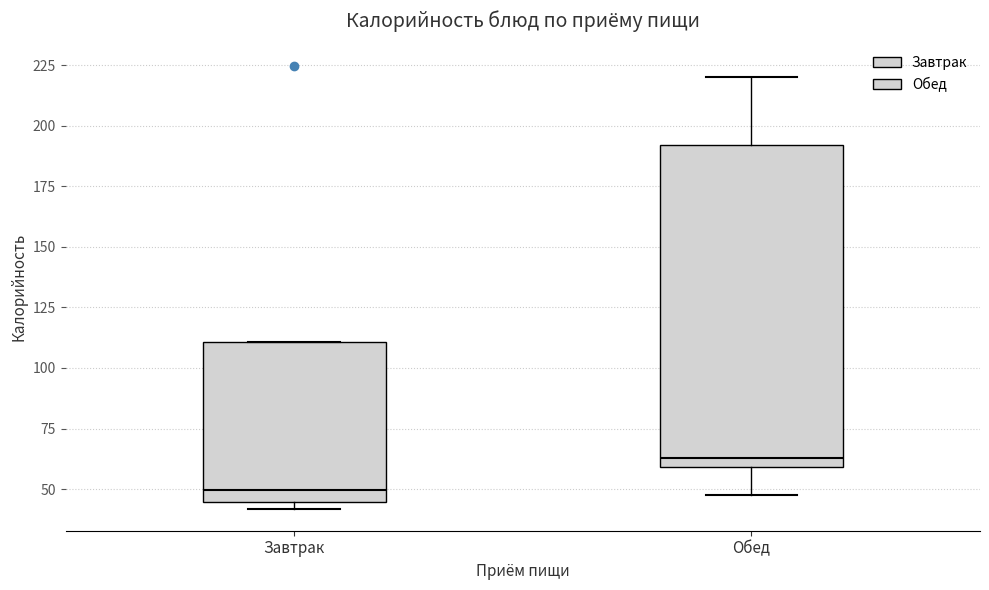

Which box has the highest median line?

Обед